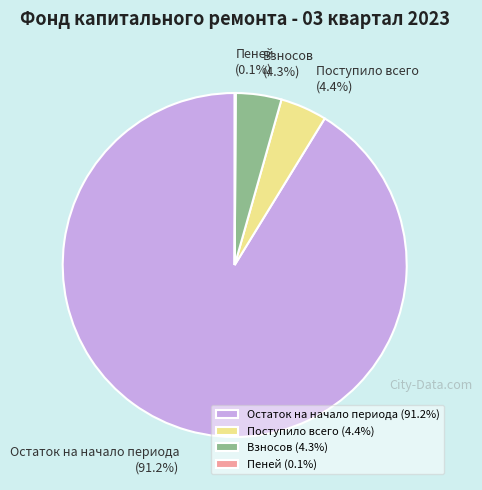

Does Взносов represent more than half of the total?

No